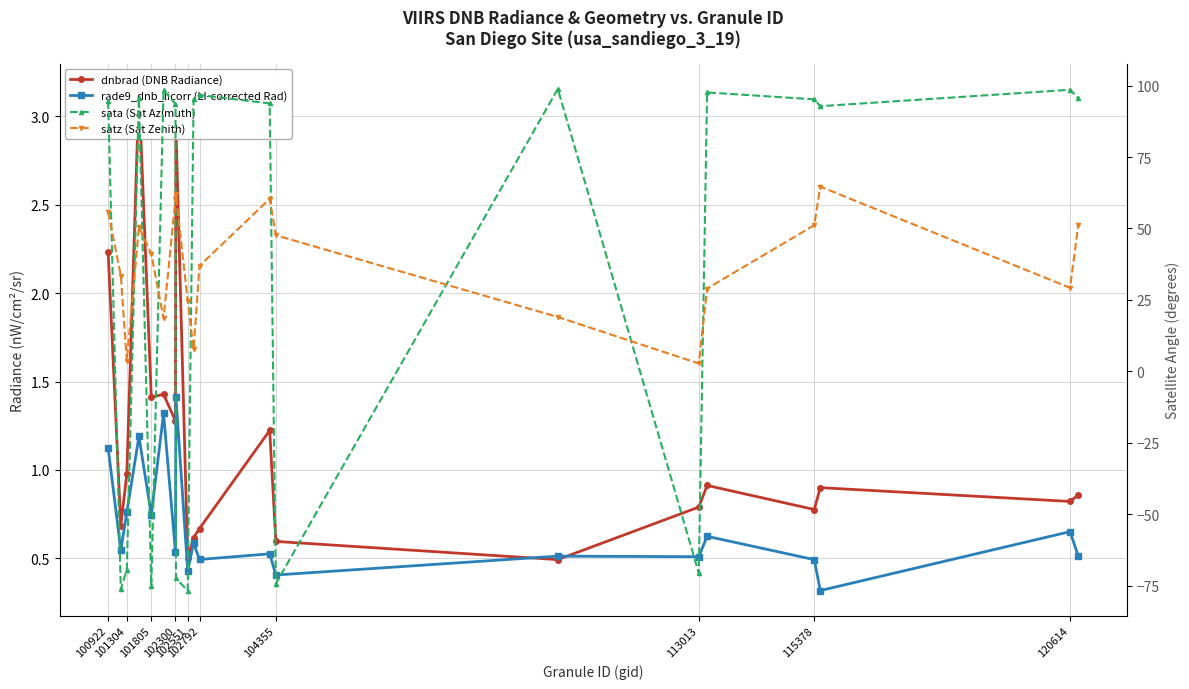

True or false: dnbrad (DNB Radiance) has more than 2 interior local peaks.

True